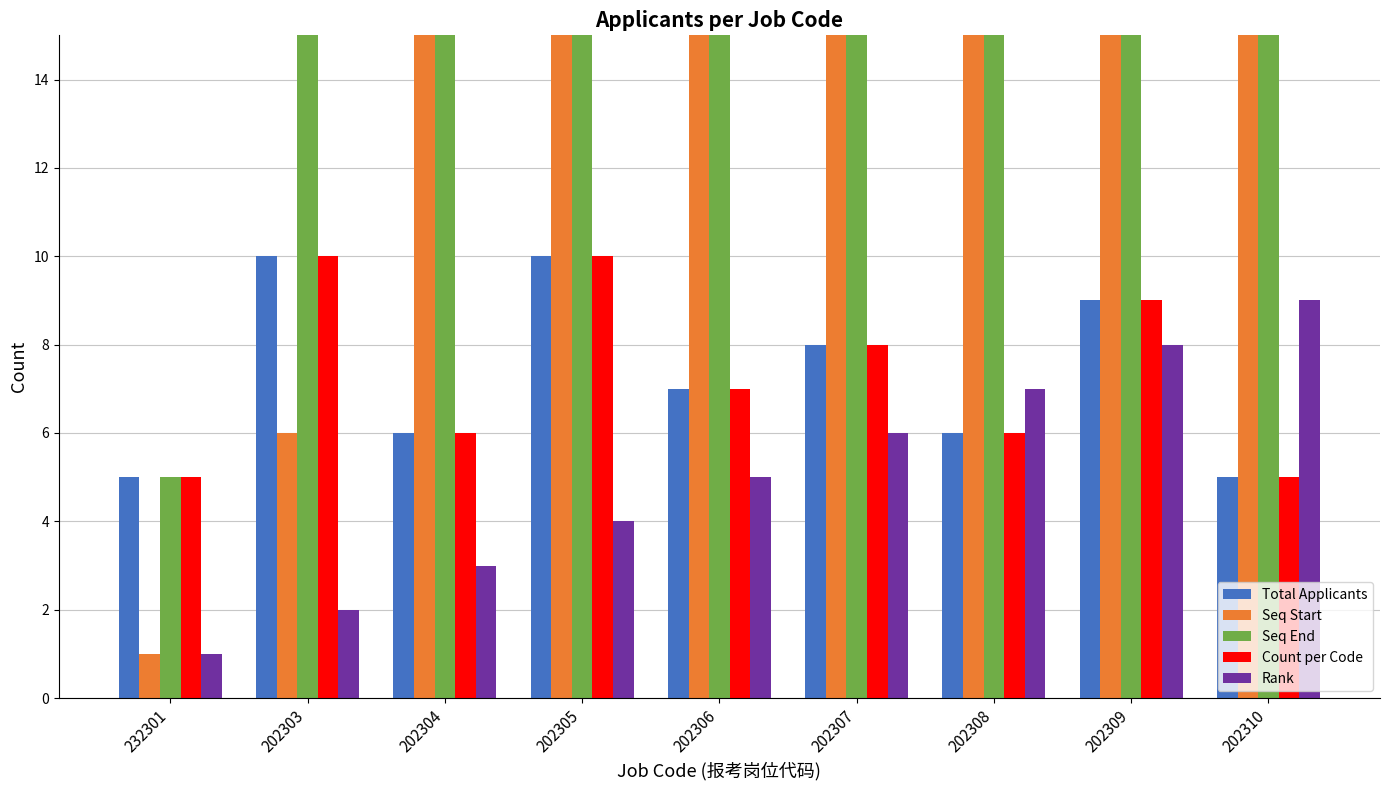

What is the average value of the Count per Code series?

7